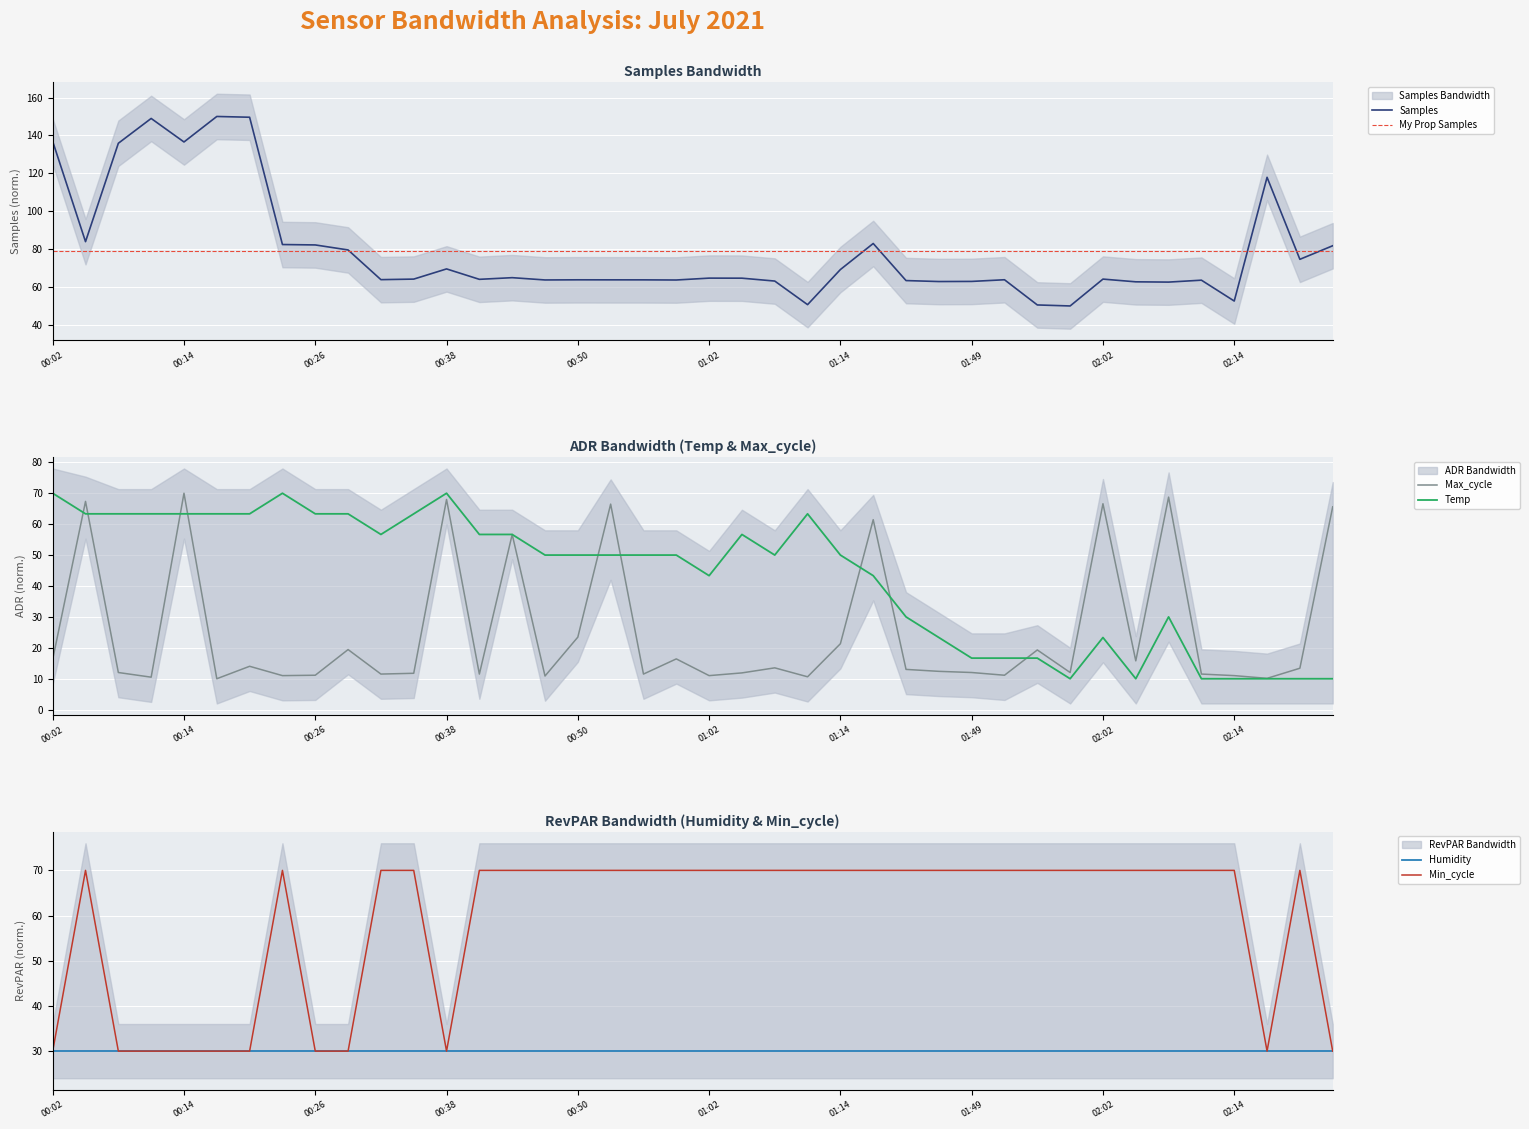

At which label does Temp reach its minimum?

2021/07/27 01:59:00